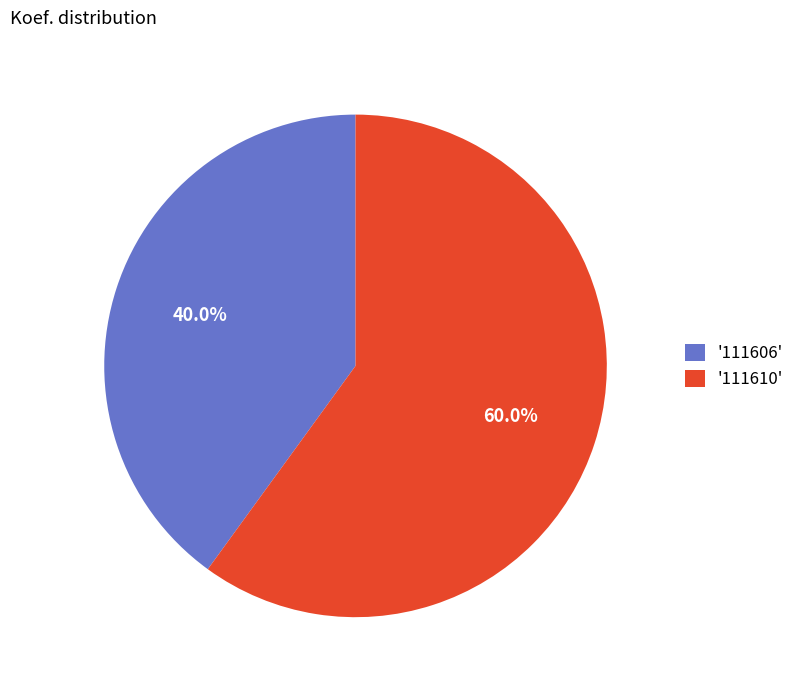

To the nearest percent, what is the average slice percentage?

50%